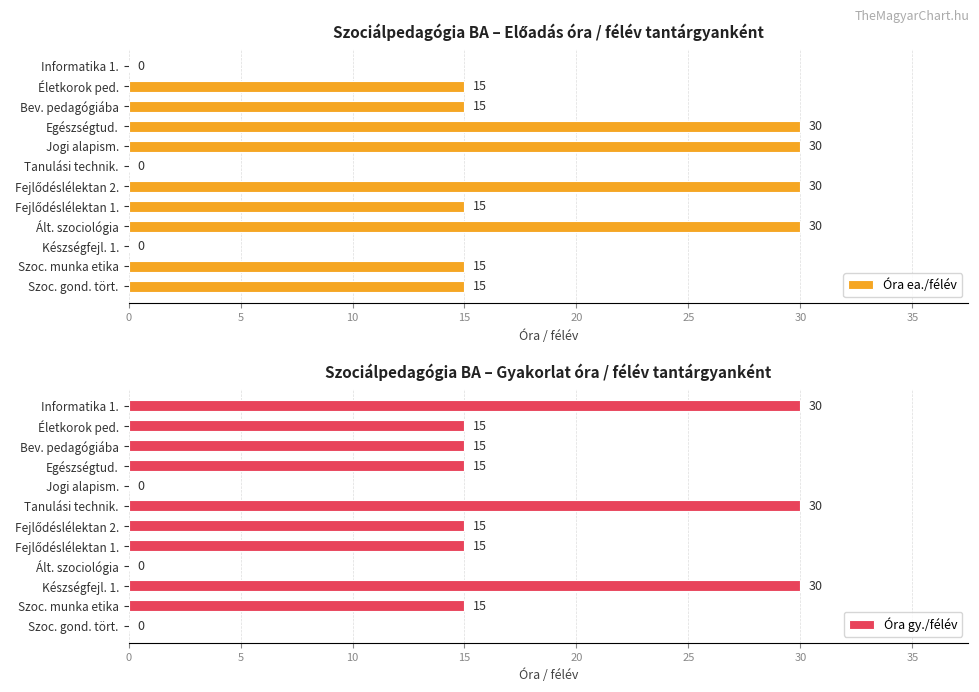

What are all the series names shown in the legend?

Óra ea./félév, Óra gy./félév